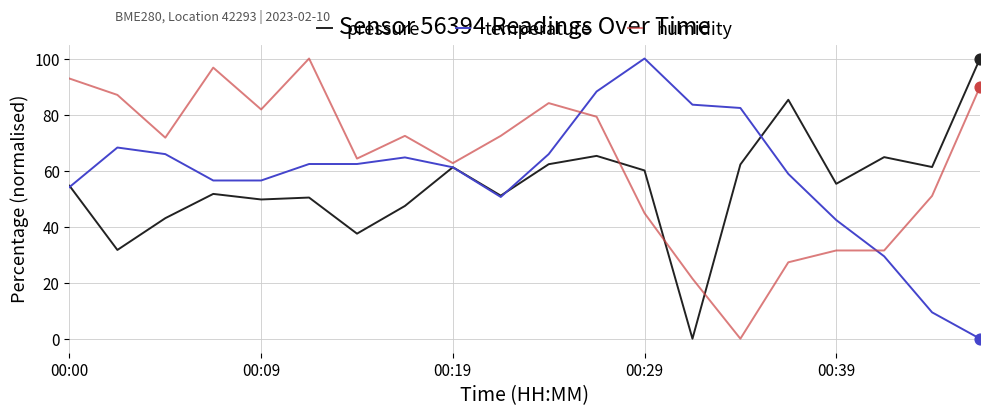

Which series has the largest total across all categories?

humidity